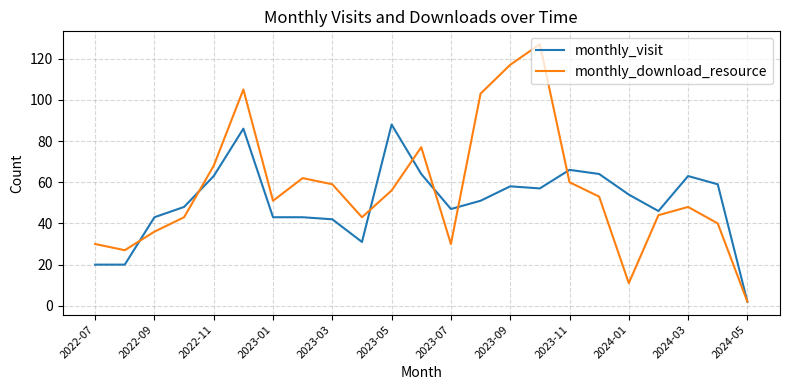

What is the greatest value displayed?

127